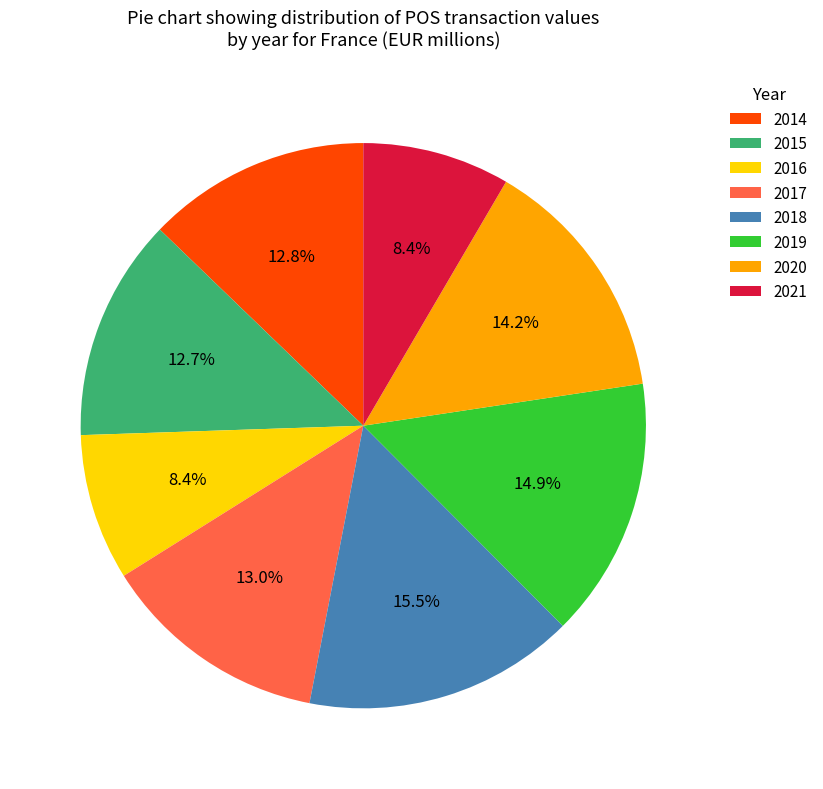

Count the number of slices in the pie.

8